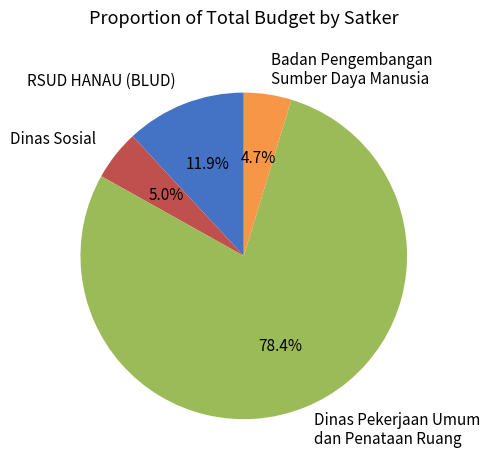

What is the largest slice in the pie chart?

Dinas Pekerjaan Umum dan Penataan Ruang